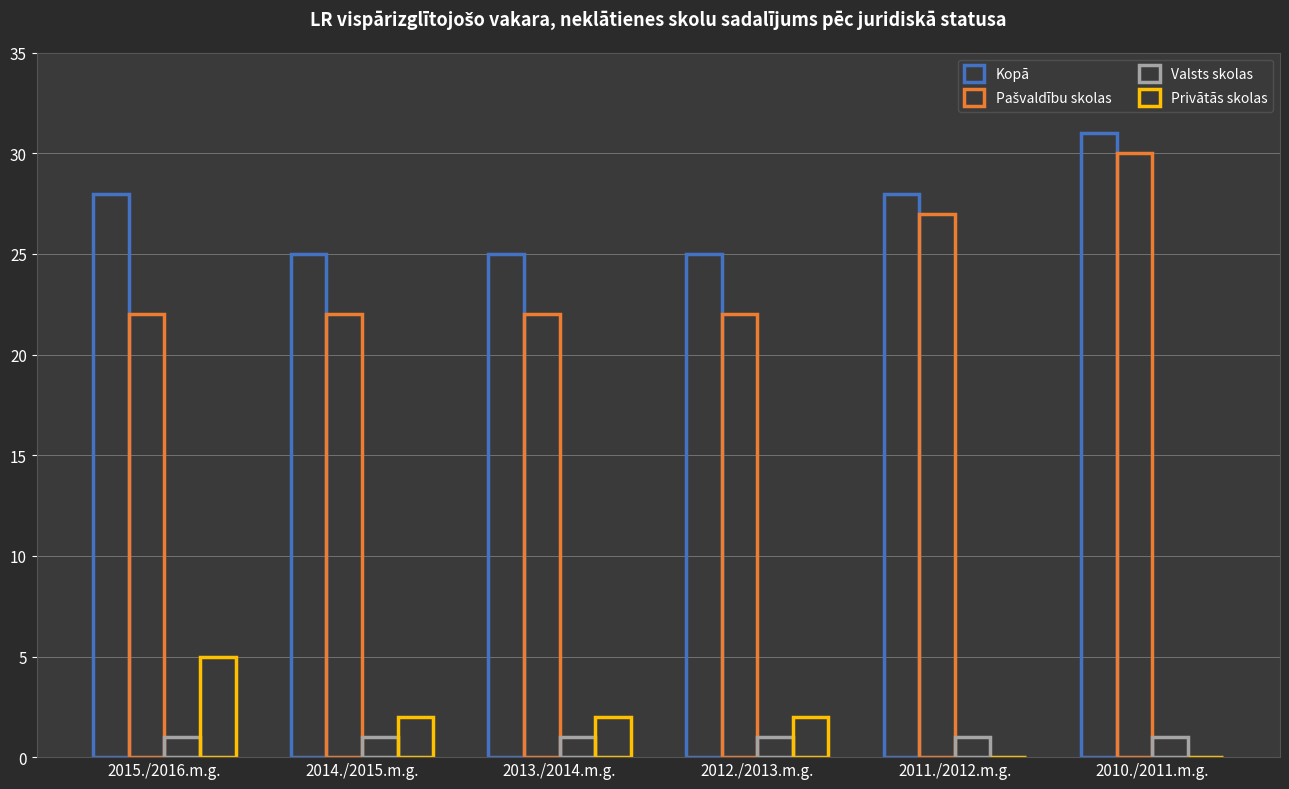

How many data points does each series have?

6